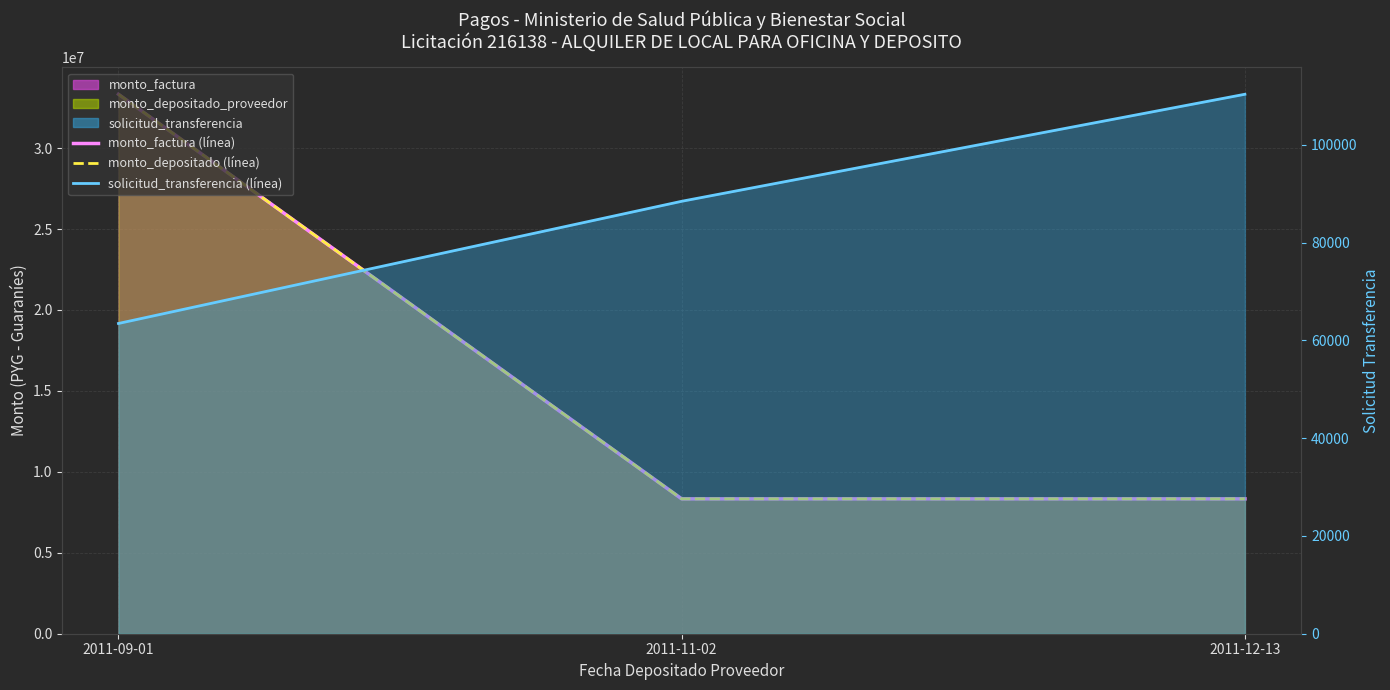

What is the sum of all monto_factura (línea) values?

49992000